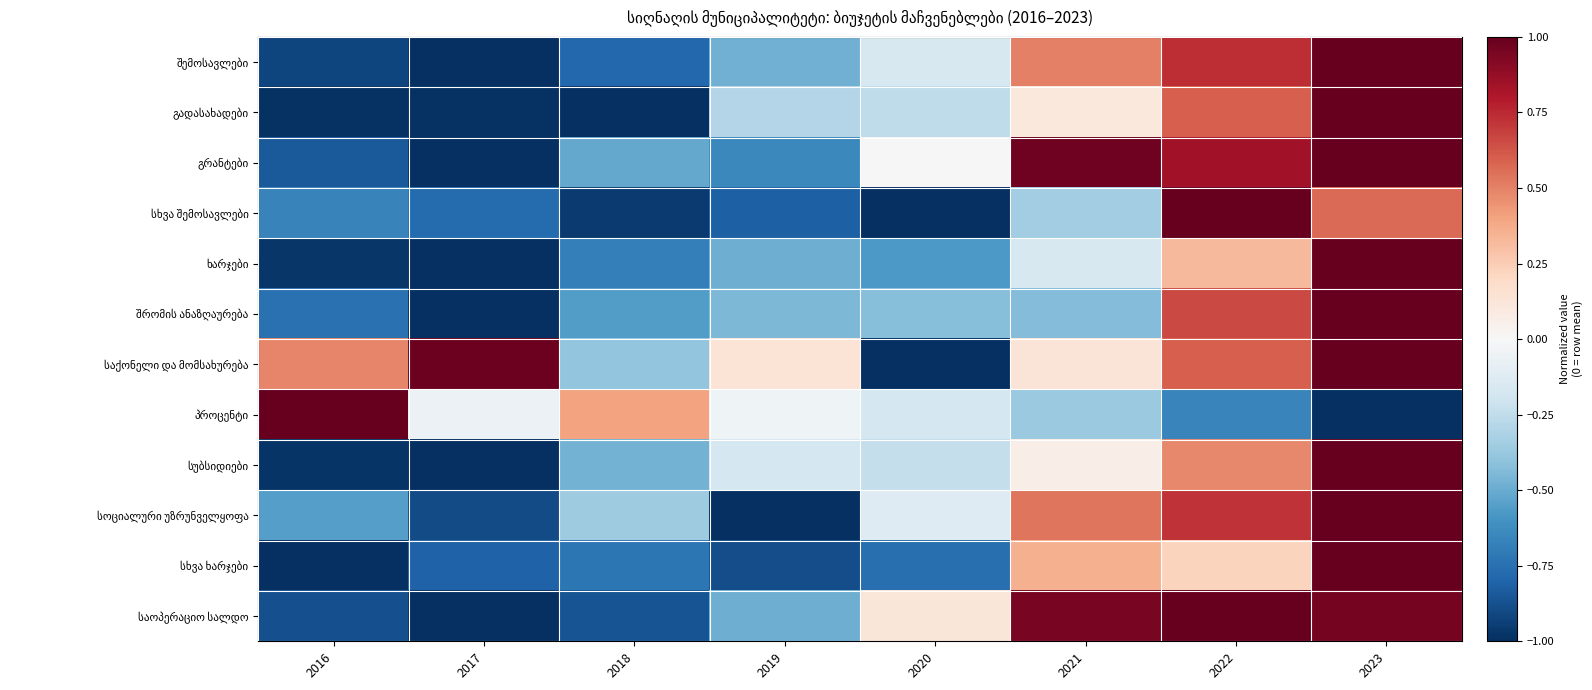

What is the difference between the second highest and minimum values in the პროცენტი series?

1.4